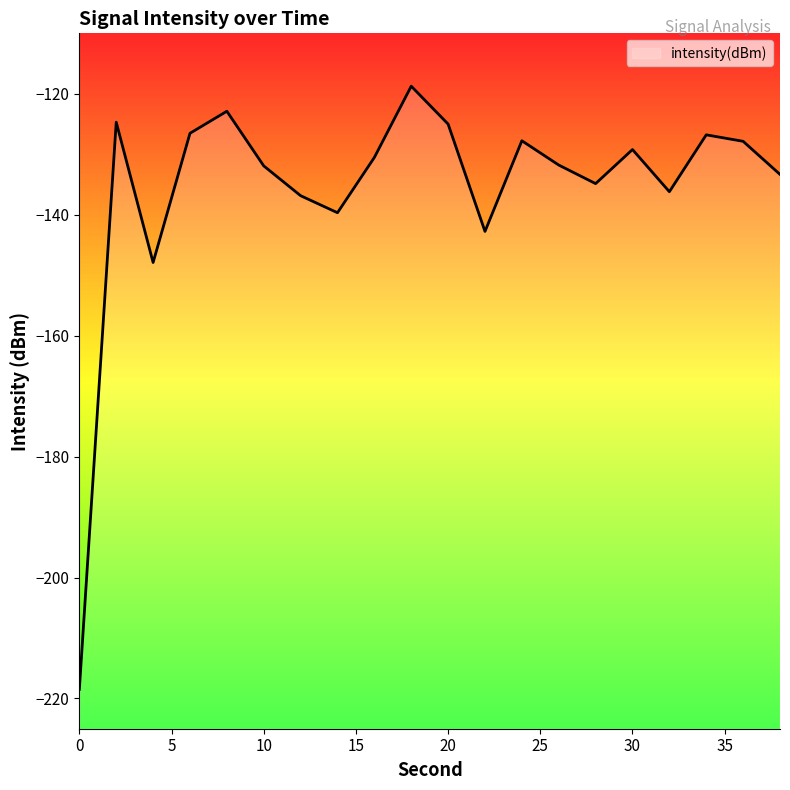

What is the greatest value displayed?

-118.7